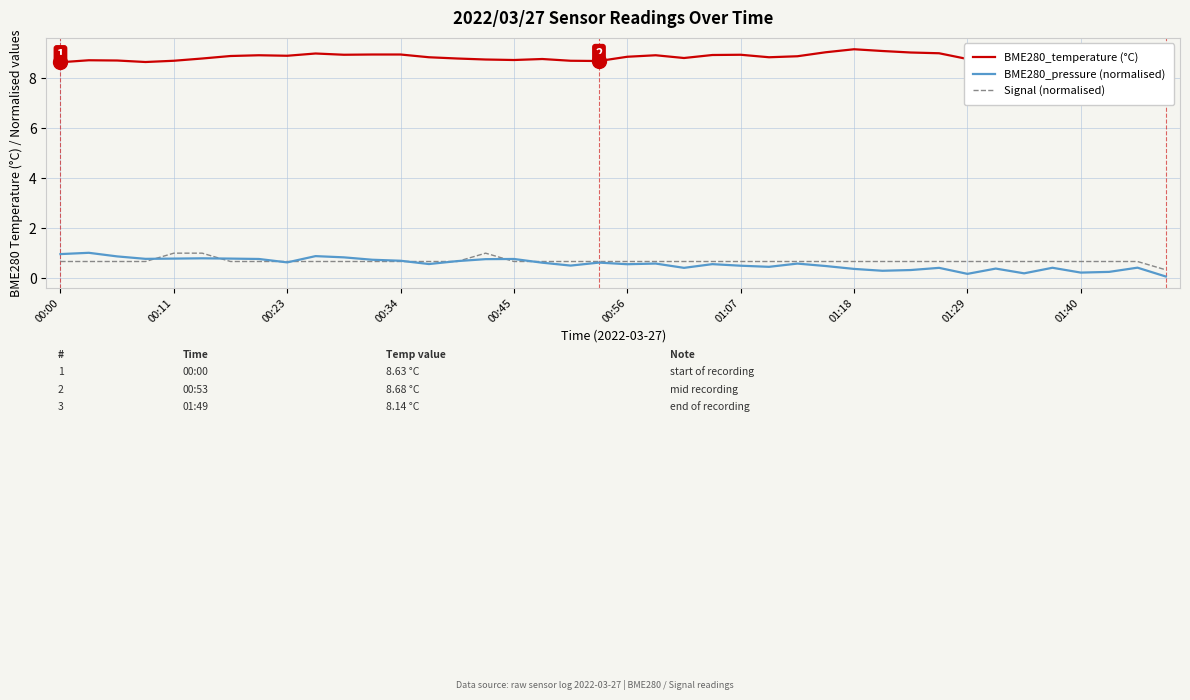

What is the maximum value for Signal (normalised)?

1.0